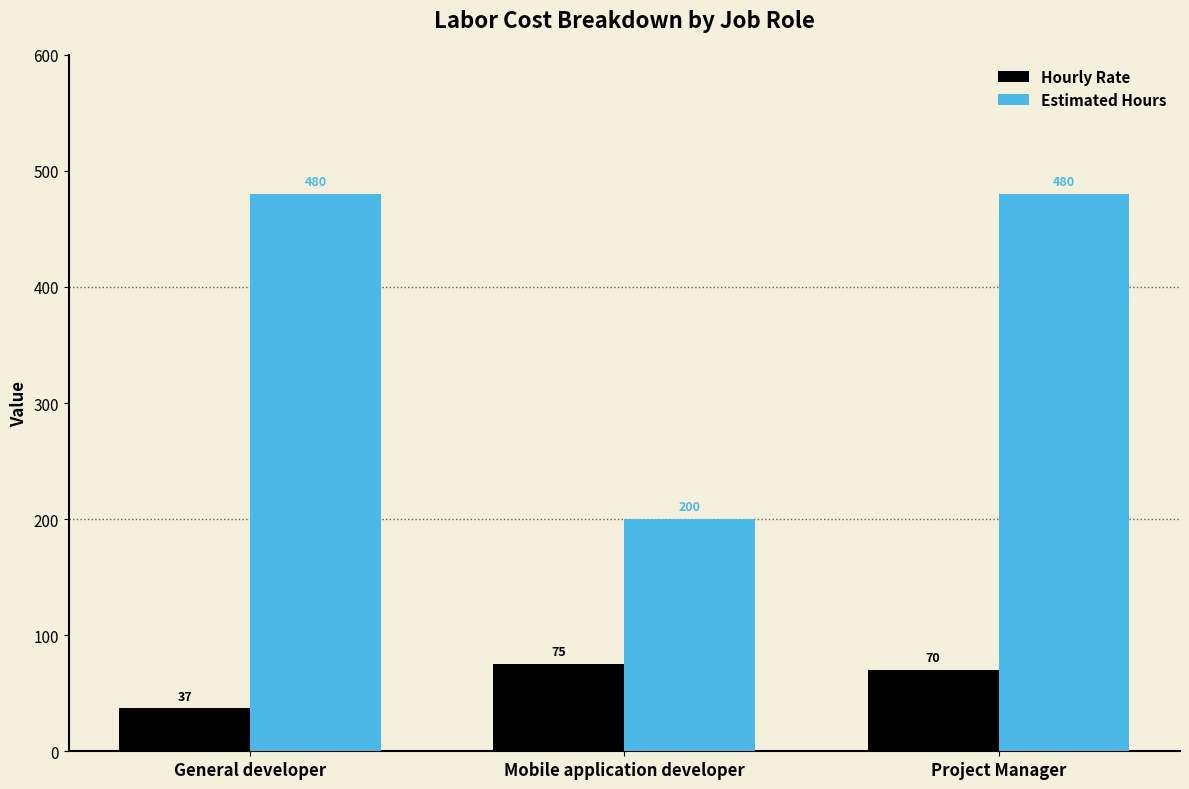

What is the maximum value shown in the chart?

480